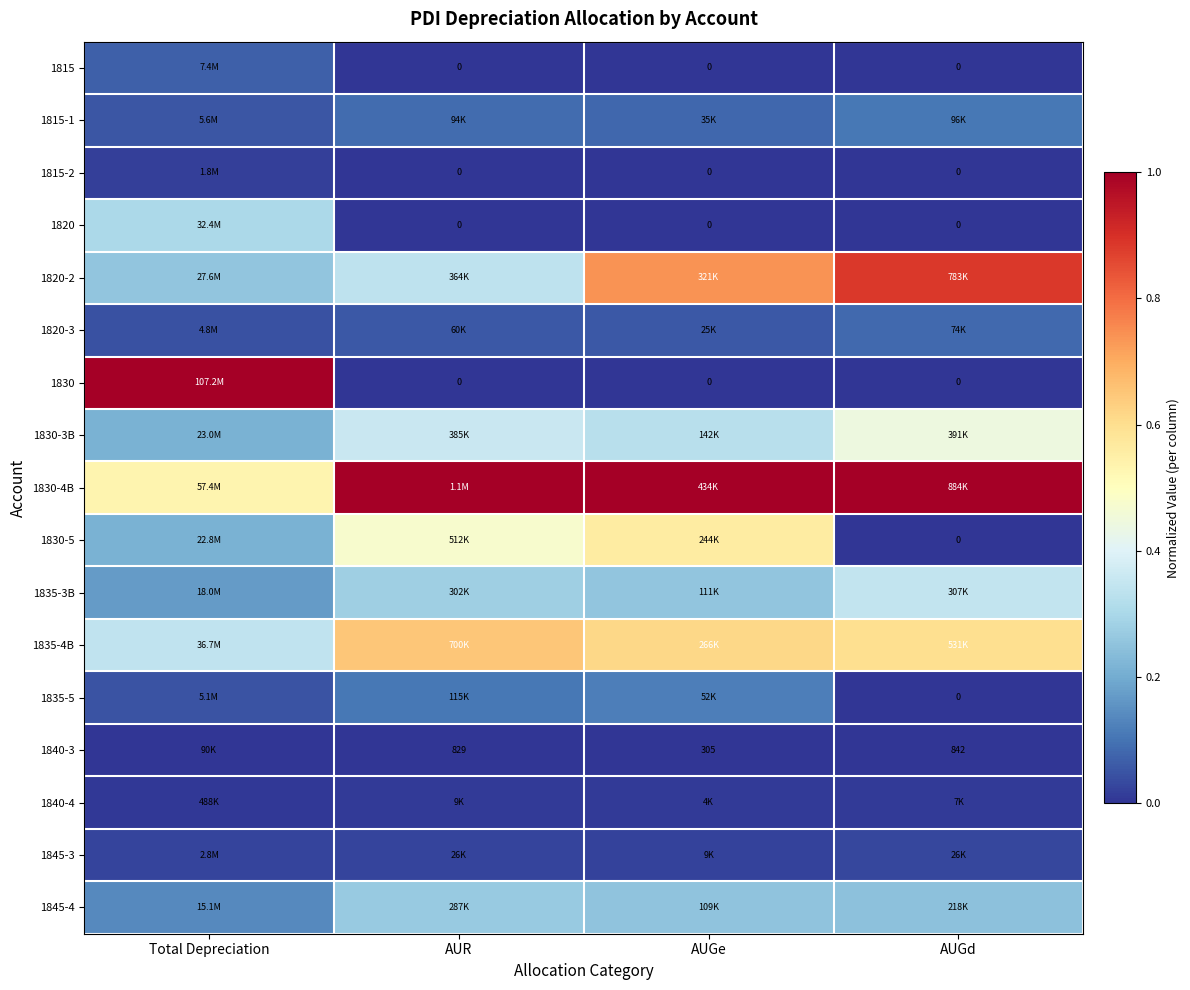

The value of 1815-2 at AUGd is 0.0. True or false?

True